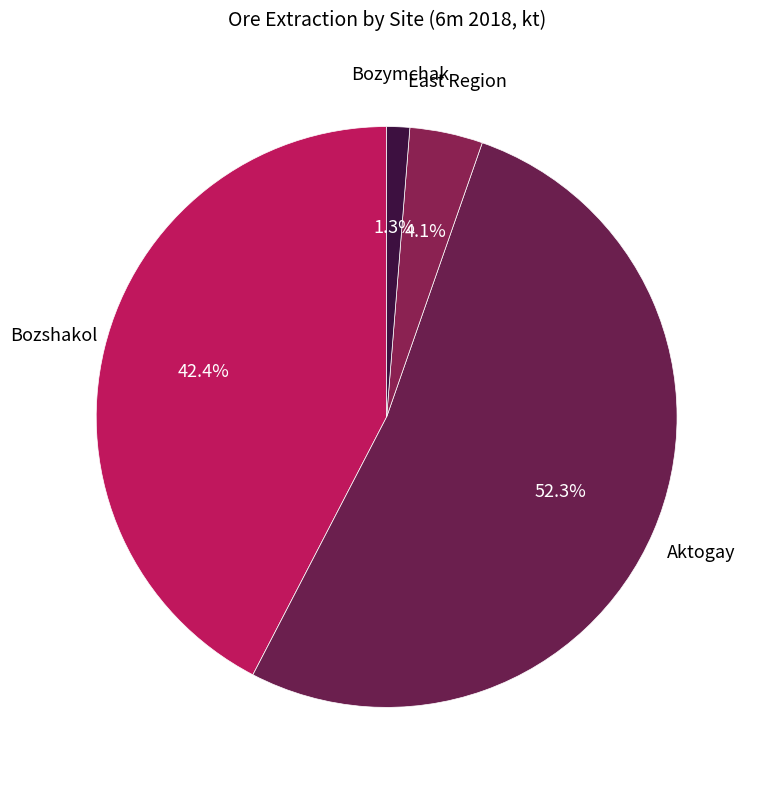

What is the smallest slice in the pie chart?

Bozymchak